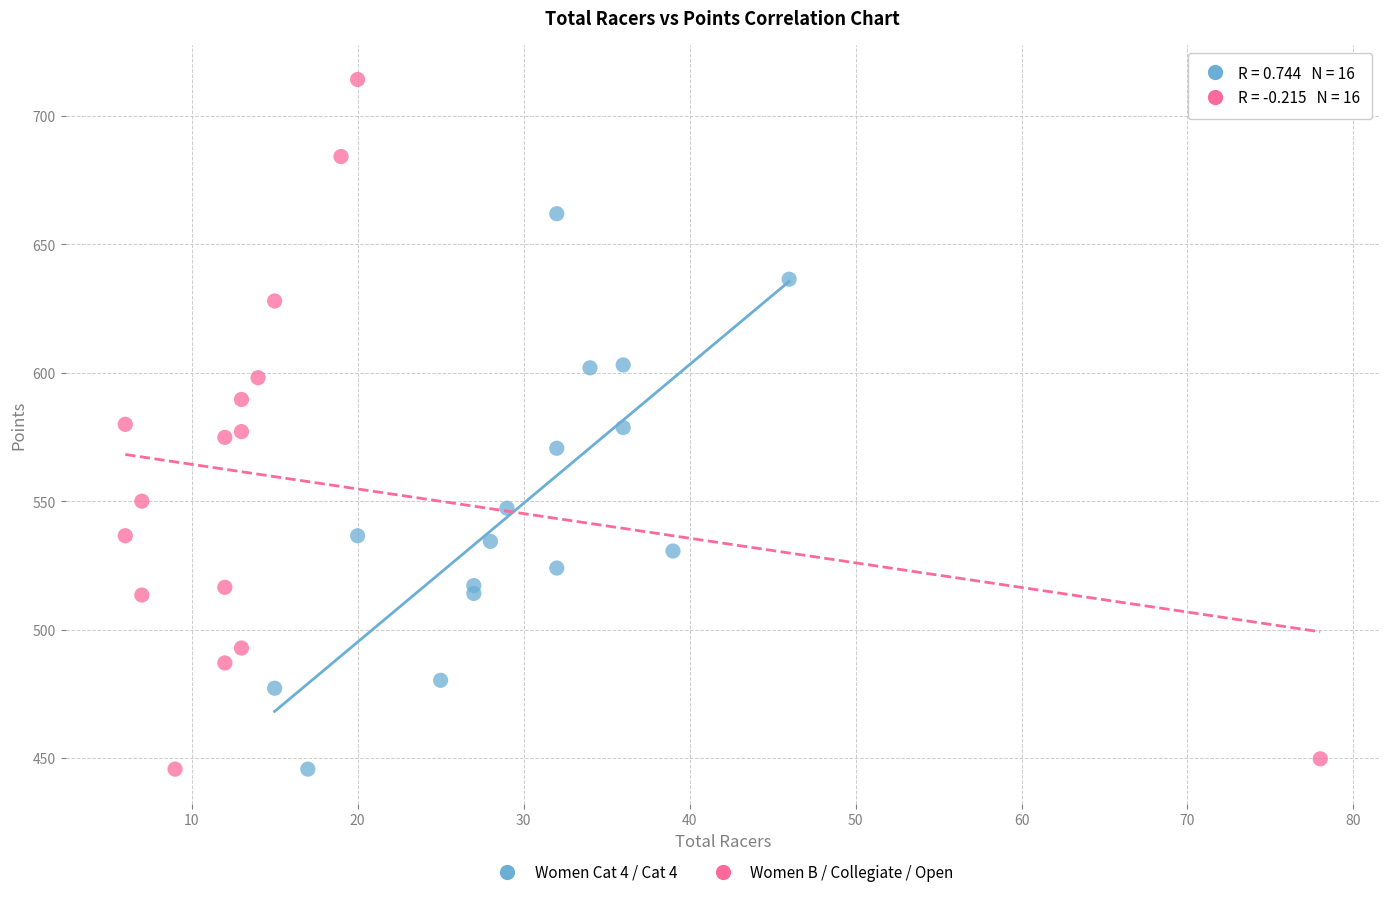

Which series contains the highest Y value?

Women B / Collegiate / Open